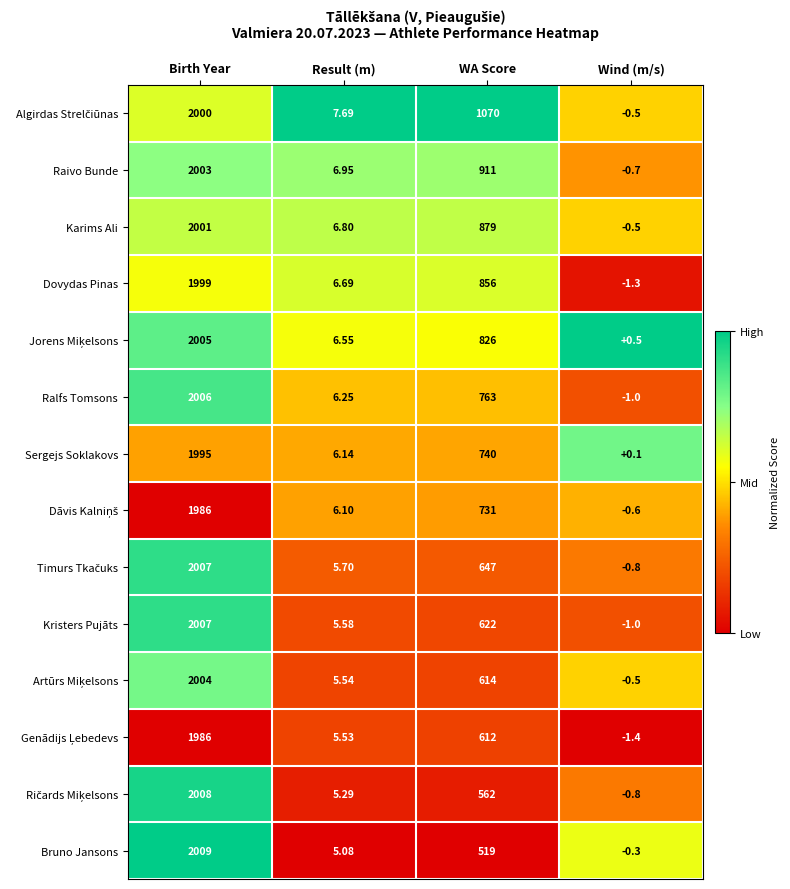

At which category is the sum across all series the highest?

Birth Year